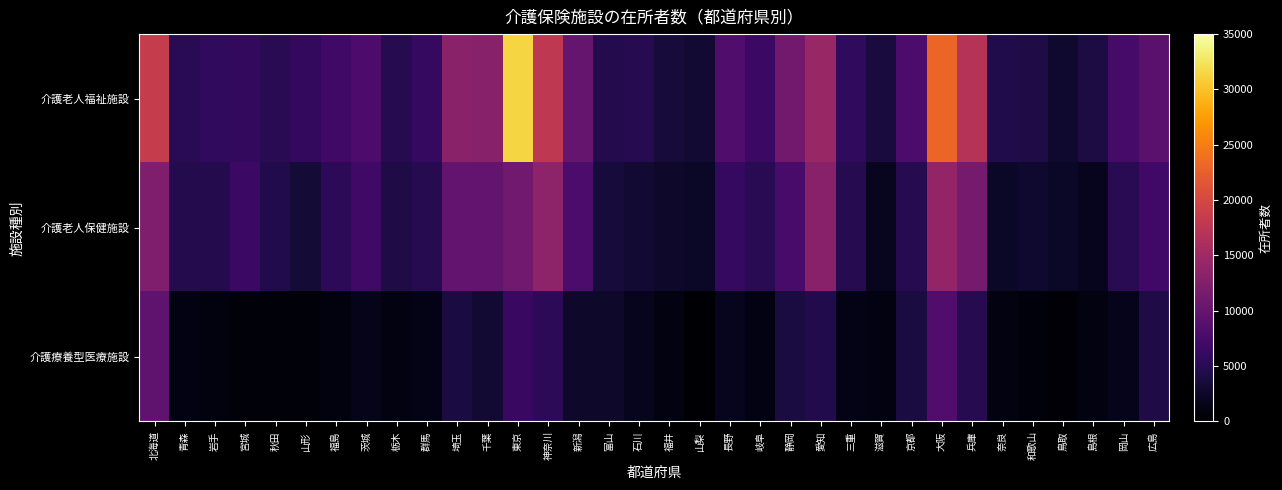

At how many categories does at least one series exceed 3744?

31